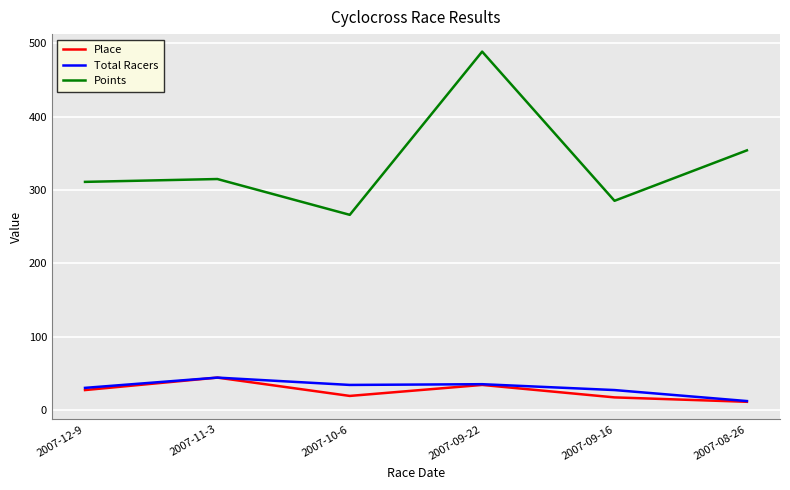

Does the chart display data point markers on the line(s)?

No